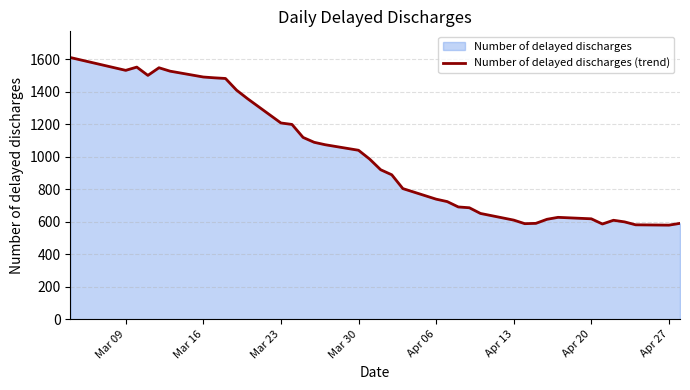

Count the number of data series in this chart.

1